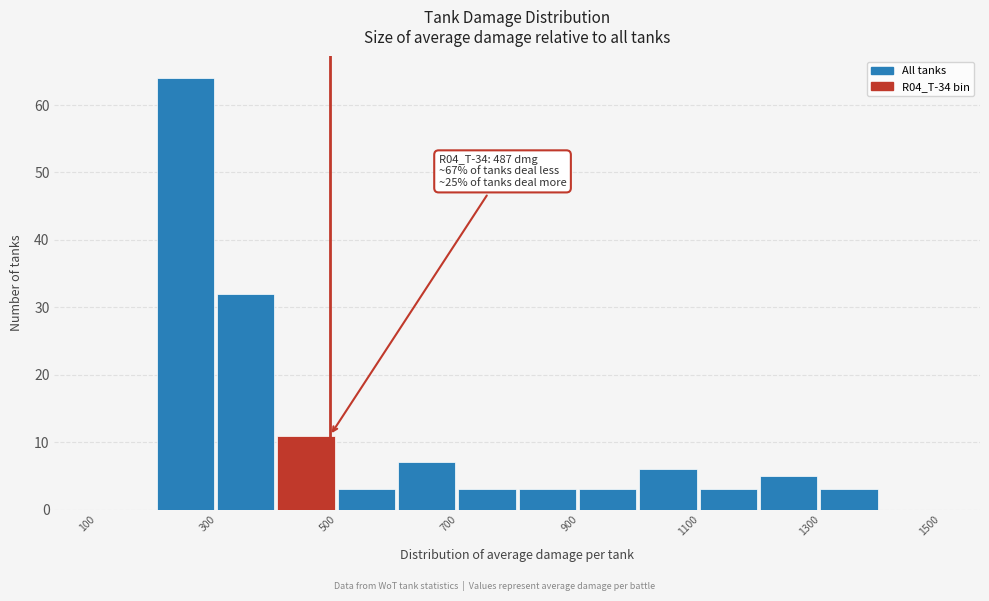

Over which range of the x-axis is the bar tallest?

200 to 300